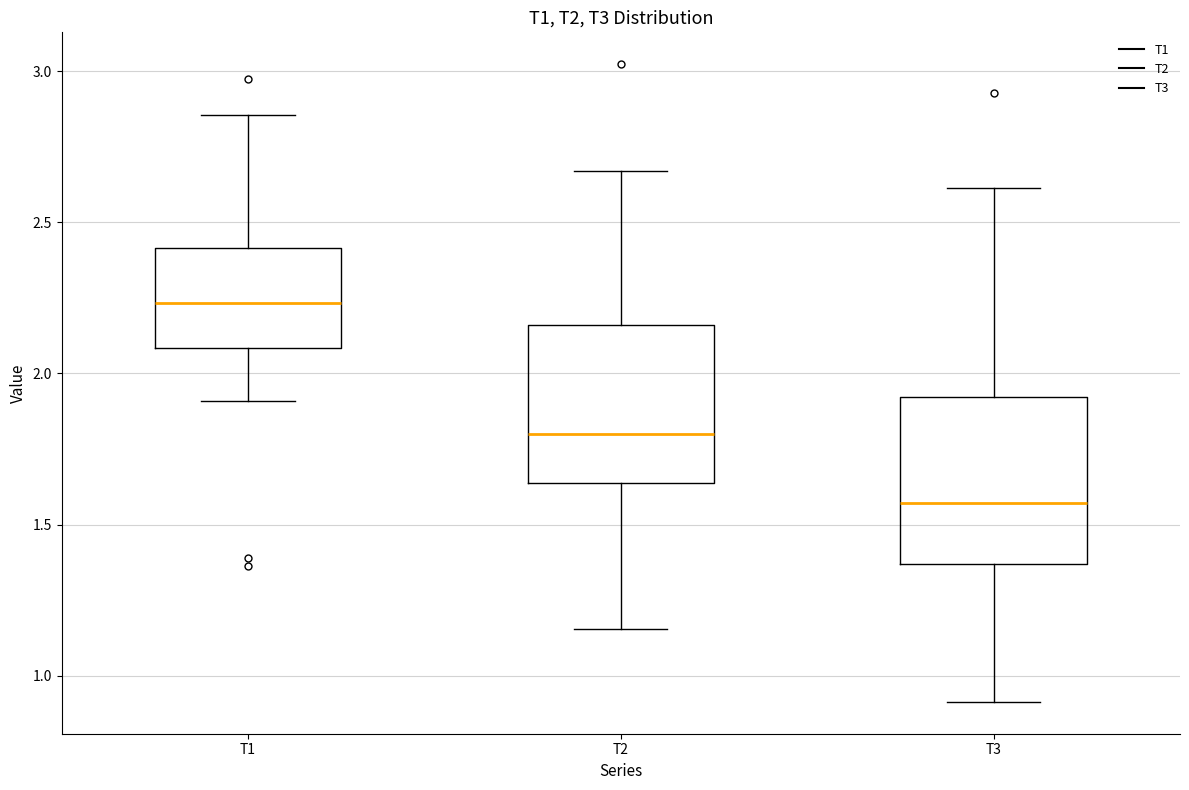

Reading left to right, transcribe this box plot: for each box, give where its median line is, the range the box spans, and where its two whiskers end, as read against the y-axis. The values are not printed on the chart, so give them approximately, as read against the axis.

T1: median 2.25, box 2.10 to 2.40, whiskers 1.90 to 2.85
T2: median 1.80, box 1.65 to 2.15, whiskers 1.15 to 2.65
T3: median 1.55, box 1.35 to 1.90, whiskers 0.90 to 2.60